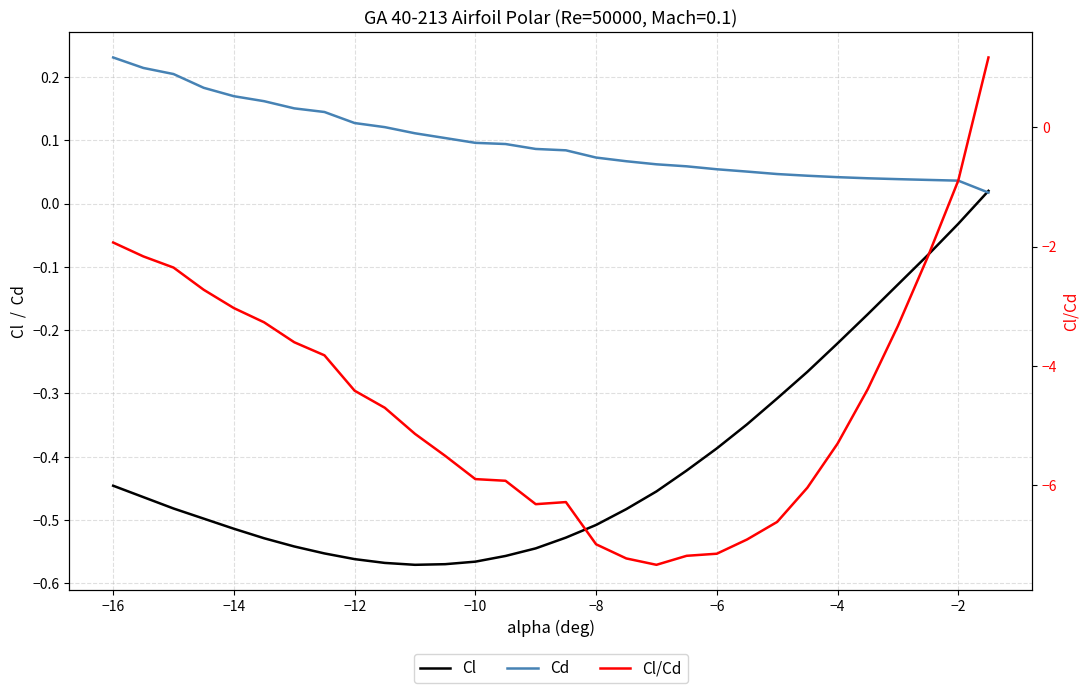

How many lines are shown in the chart?

3